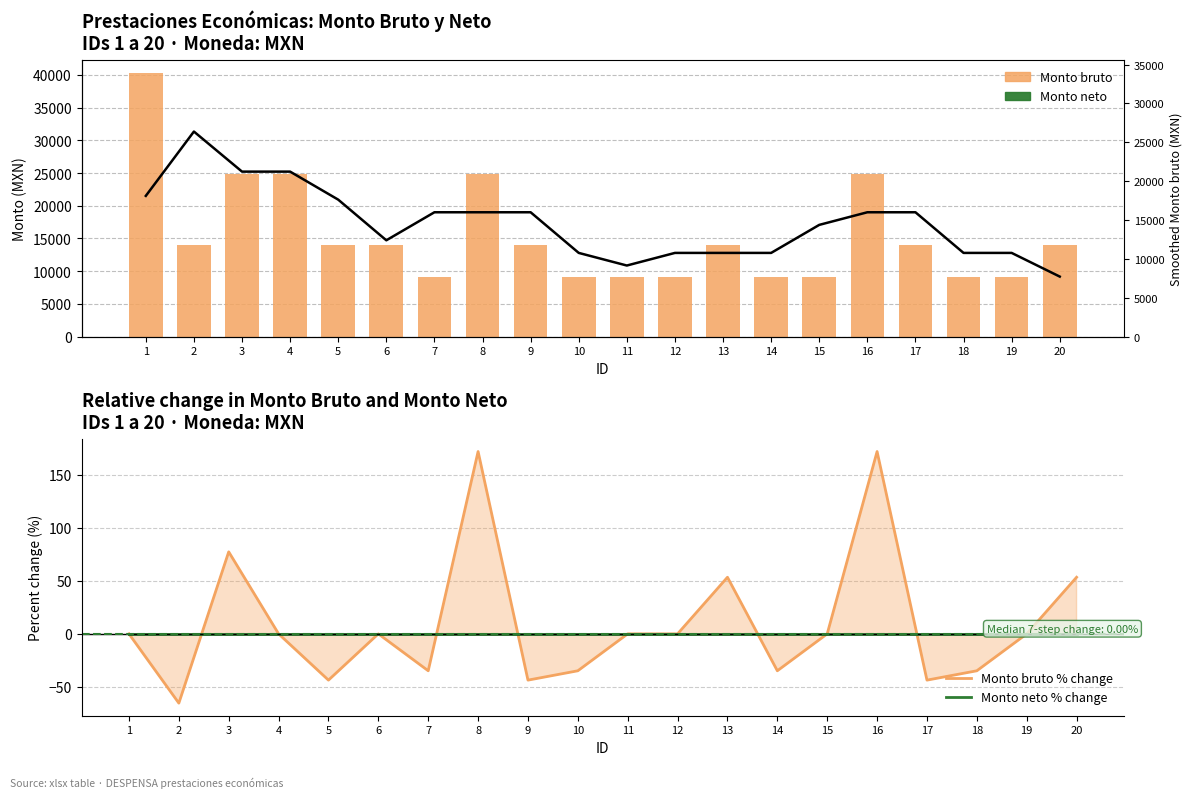

What is the spread (max minus min) of values at 14?

10802.3